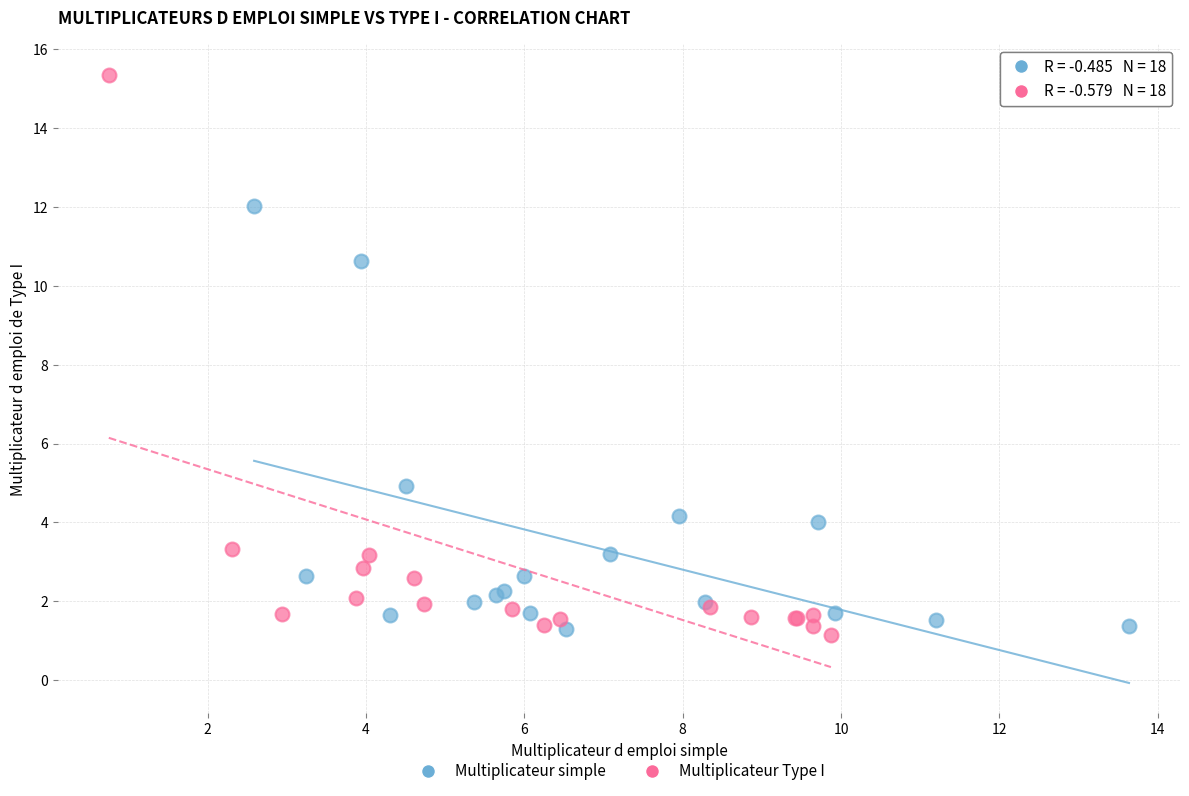

Which series reaches the maximum Y coordinate?

Multiplicateur Type I